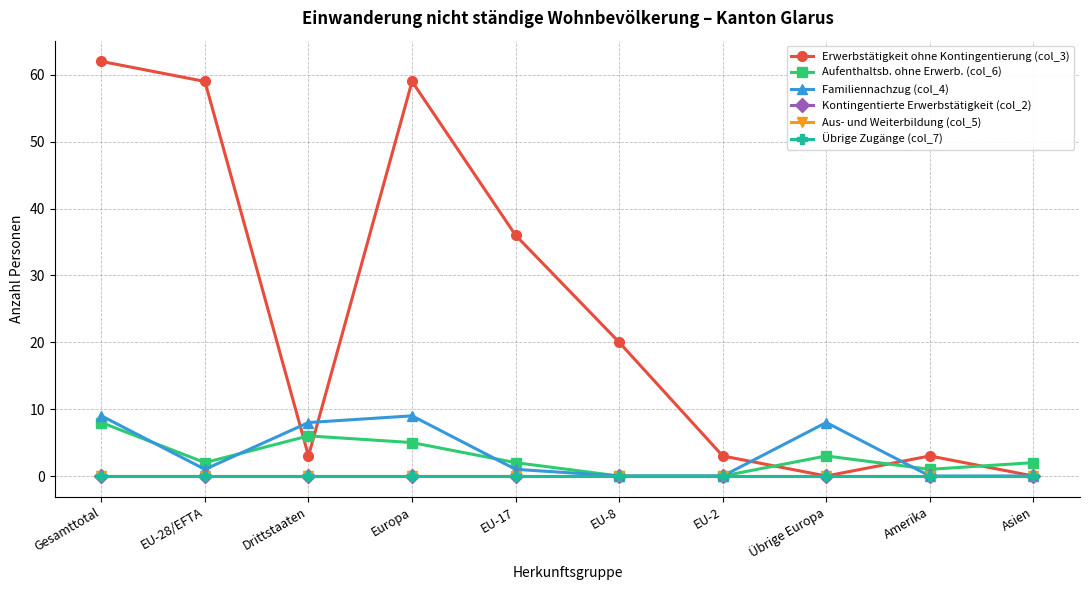

Is this an area chart (filled region under the line)?

No